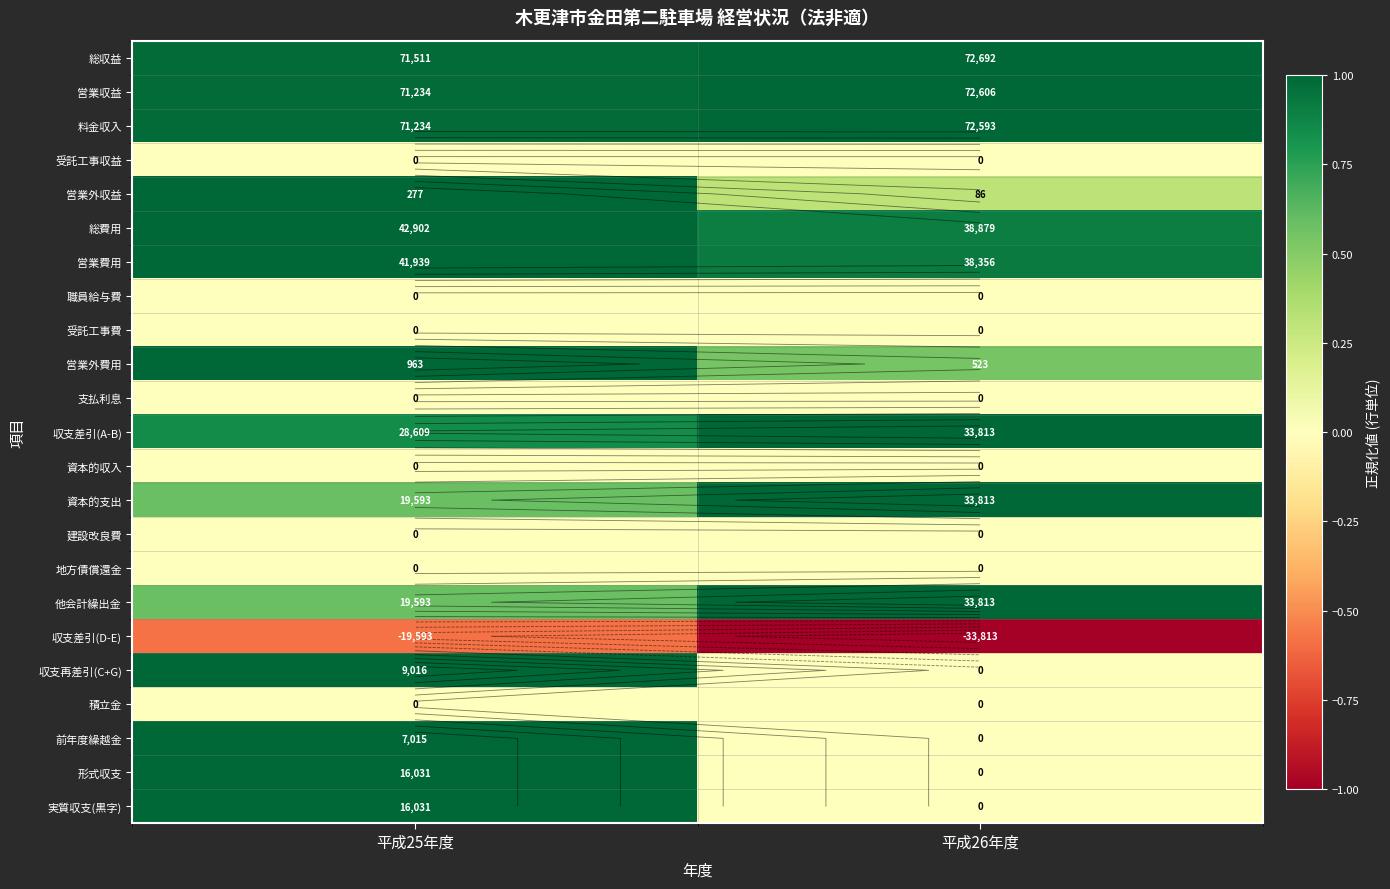

The value of 形式収支 at 平成26年度 is -0.4. True or false?

False